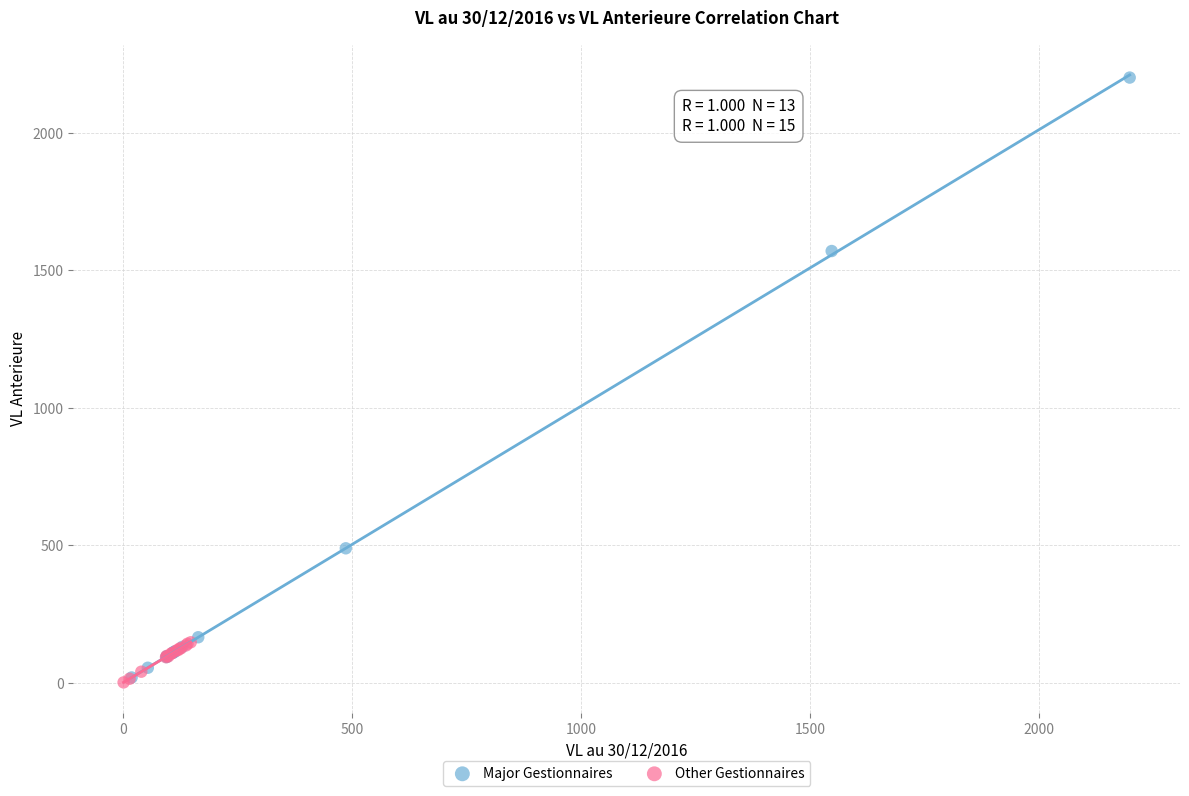

Which series has the largest Y range (max minus min)?

Major Gestionnaires